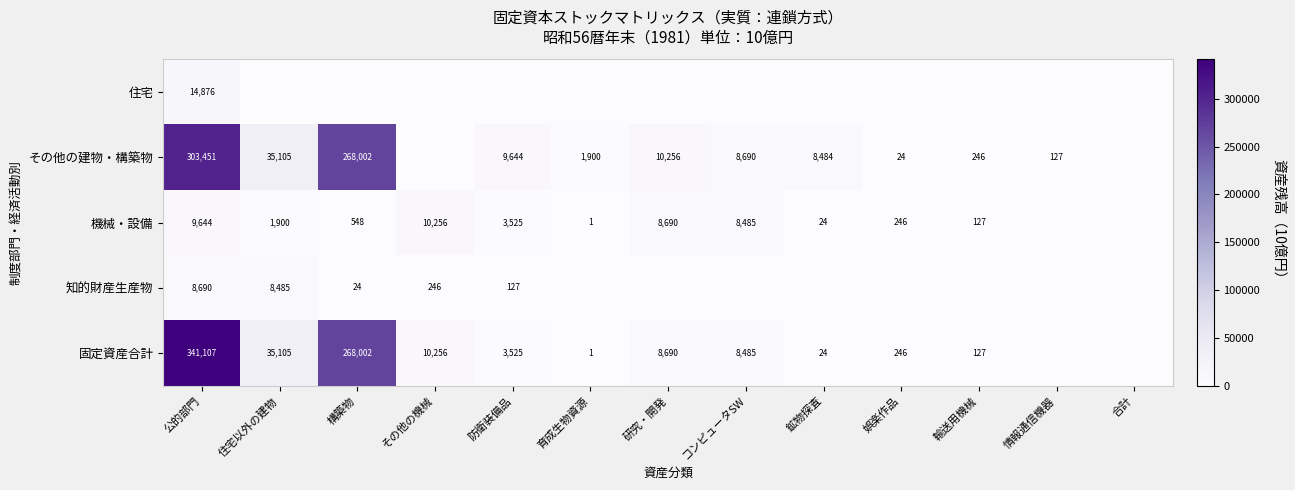

Which has a higher value, 研究・開発 or 住宅以外の建物?

研究・開発